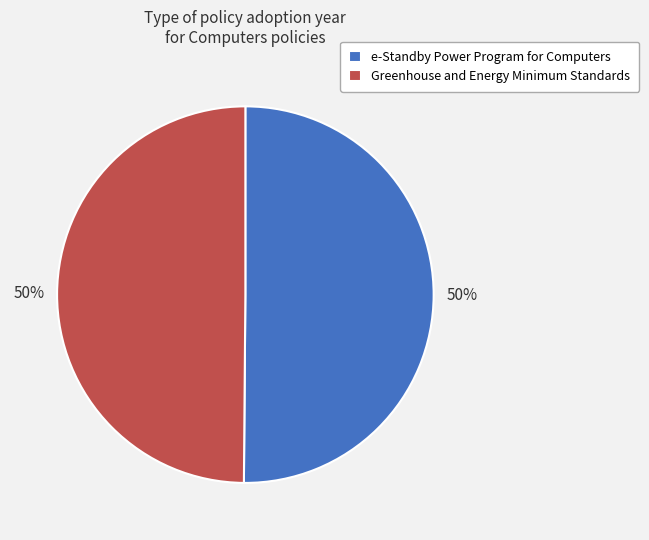

True or false: Greenhouse and Energy Minimum Standards accounts for 56% of the total.

False